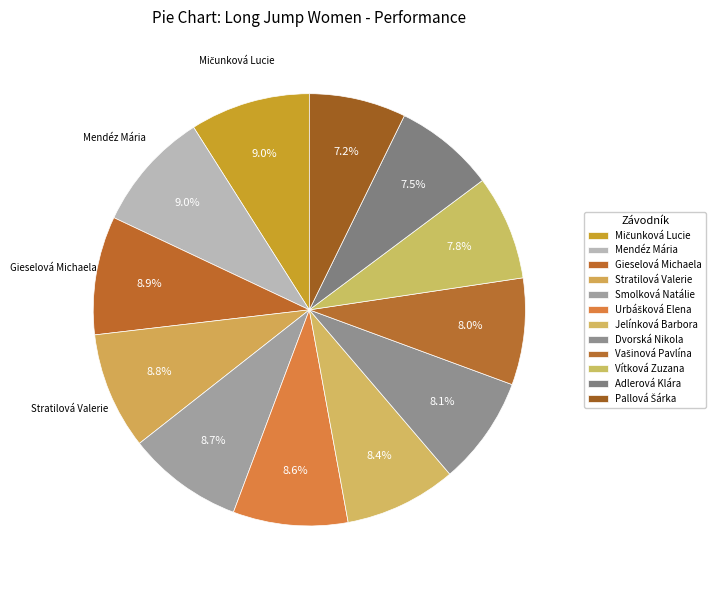

What is the largest slice in the pie chart?

Mičunková Lucie